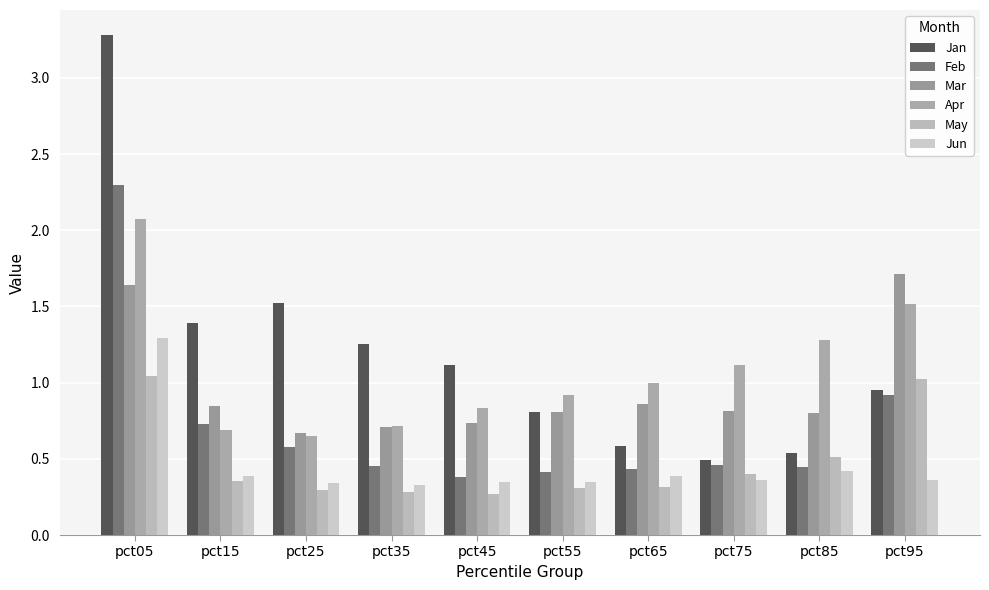

How many bars are there in total?

60